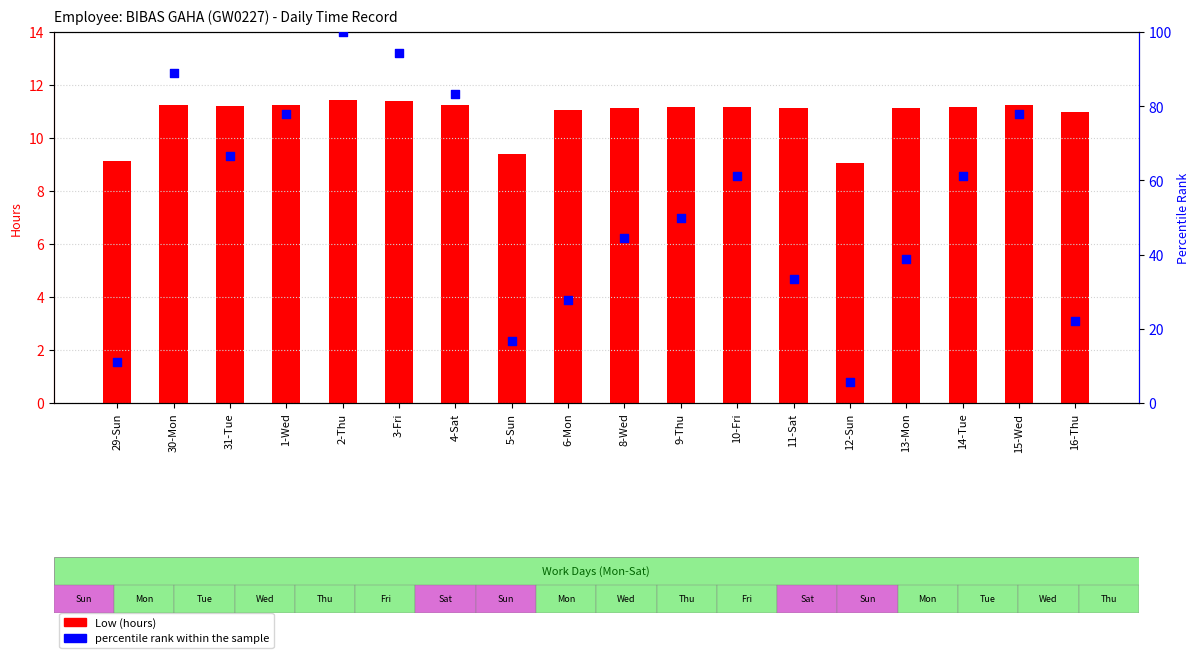

Which series reaches the minimum Y coordinate?

percentile rank within the sample